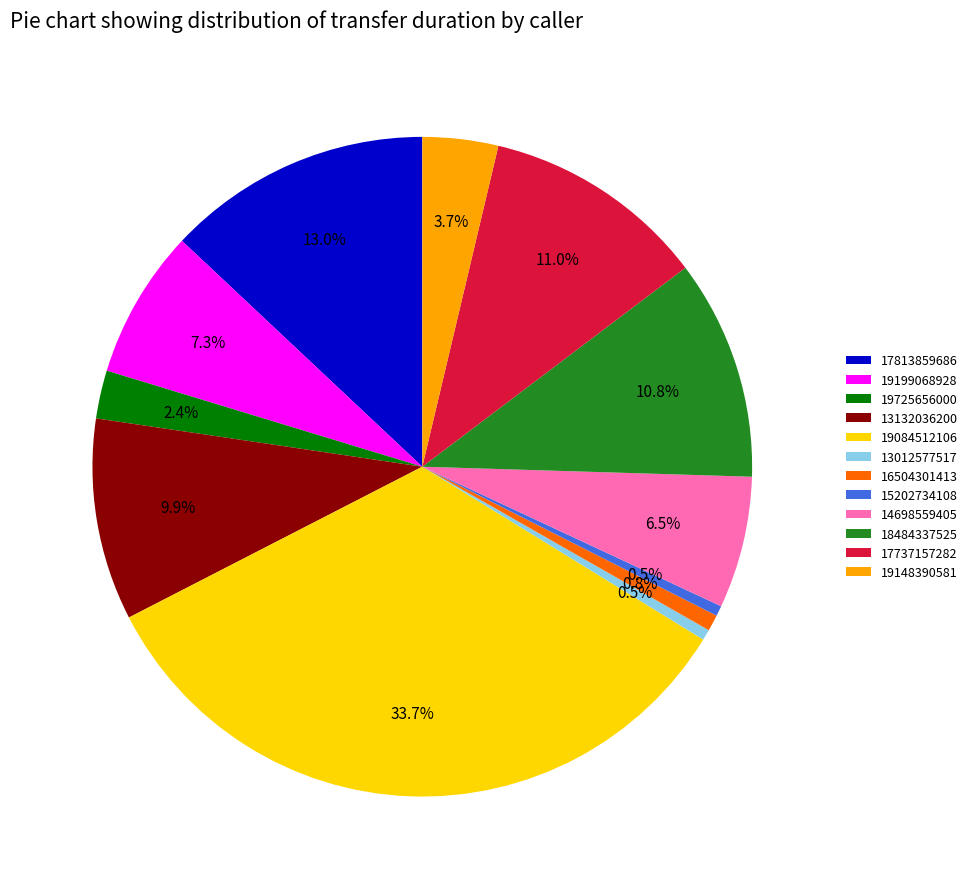

To the nearest percent, what is the combined percentage of 19725656000 and 13012577517?

3%